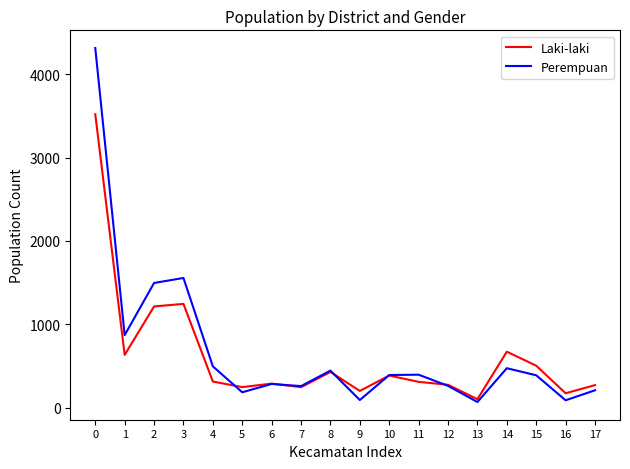

What is the highest value of the Laki-laki series?

3521